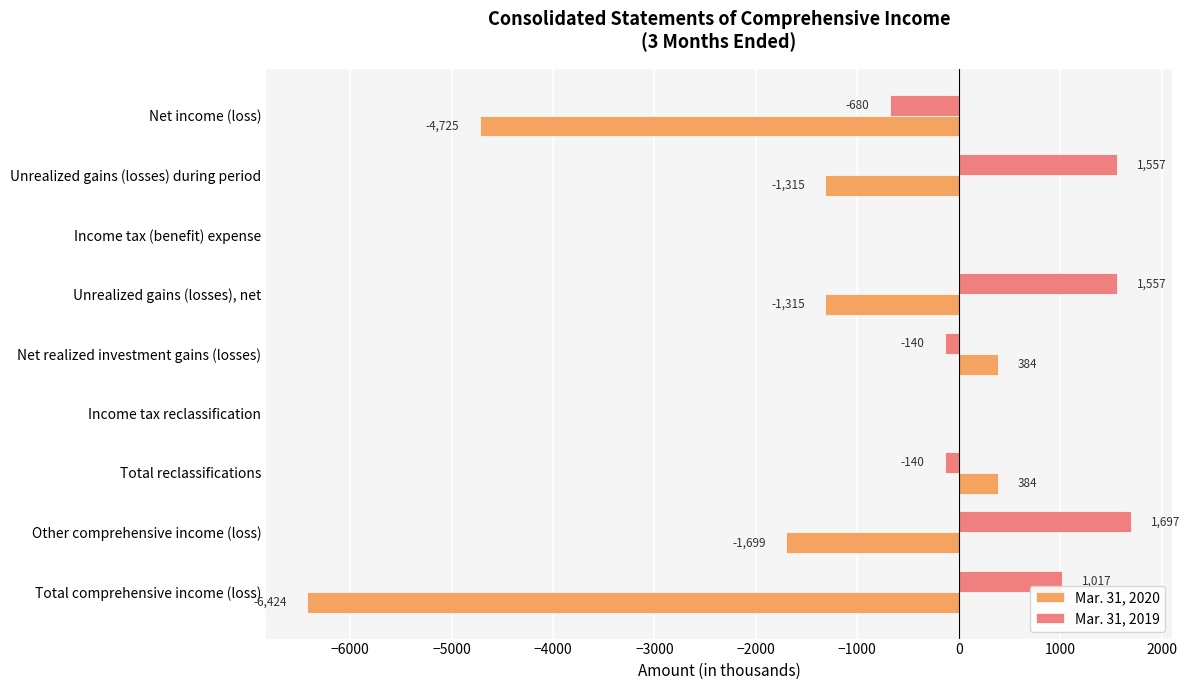

Which category has the highest value across all series?

Other comprehensive income (loss)